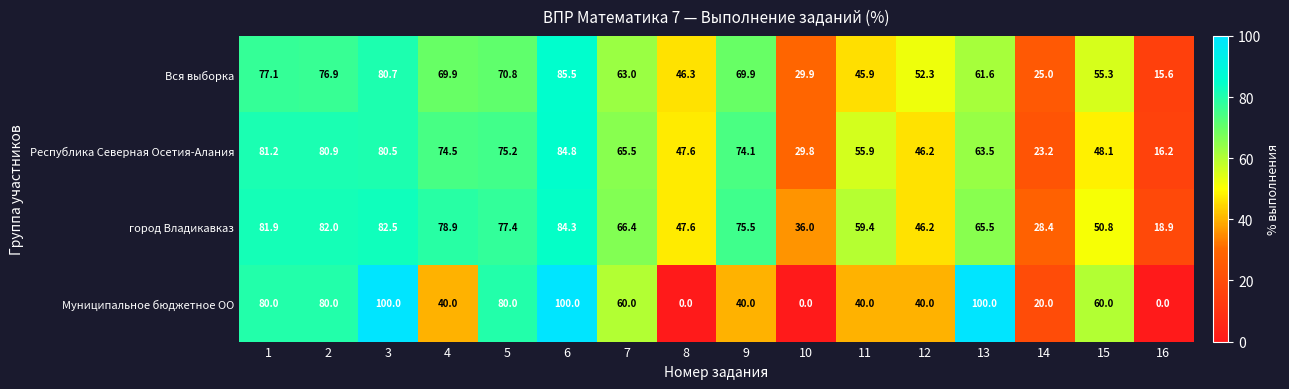

What is the approximate value of Республика Северная Осетия-Алания at 16?

16.2